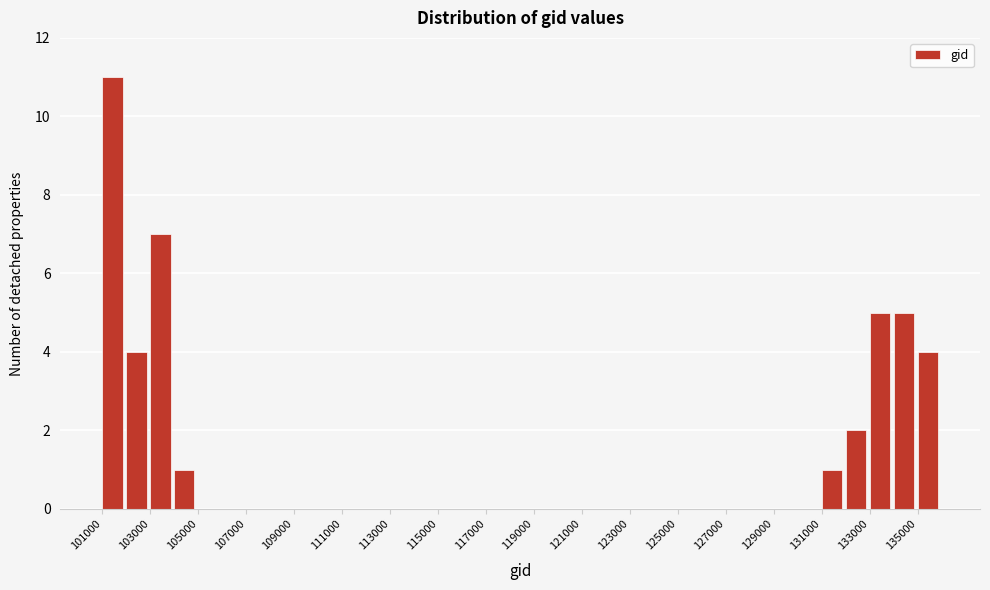

How tall is the bar that spans 103000 to 104000 on the x-axis? The values are not printed on the chart, so give them approximately, as read against the axis.

7